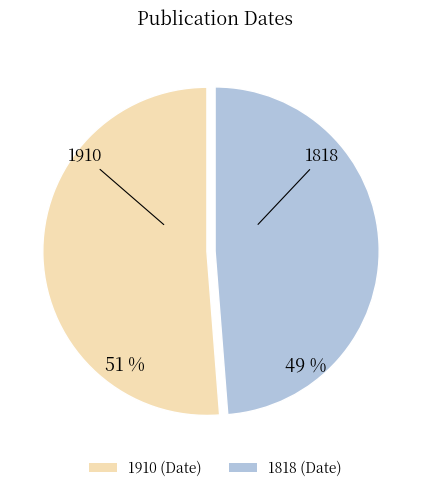

To the nearest percent, what is the difference between the largest and smallest slice percentages?

2%